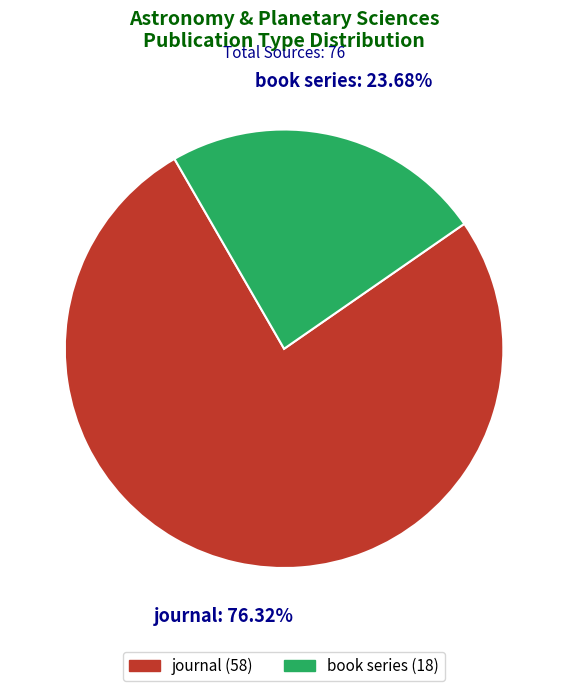

True or false: book series accounts for 24% of the total.

True